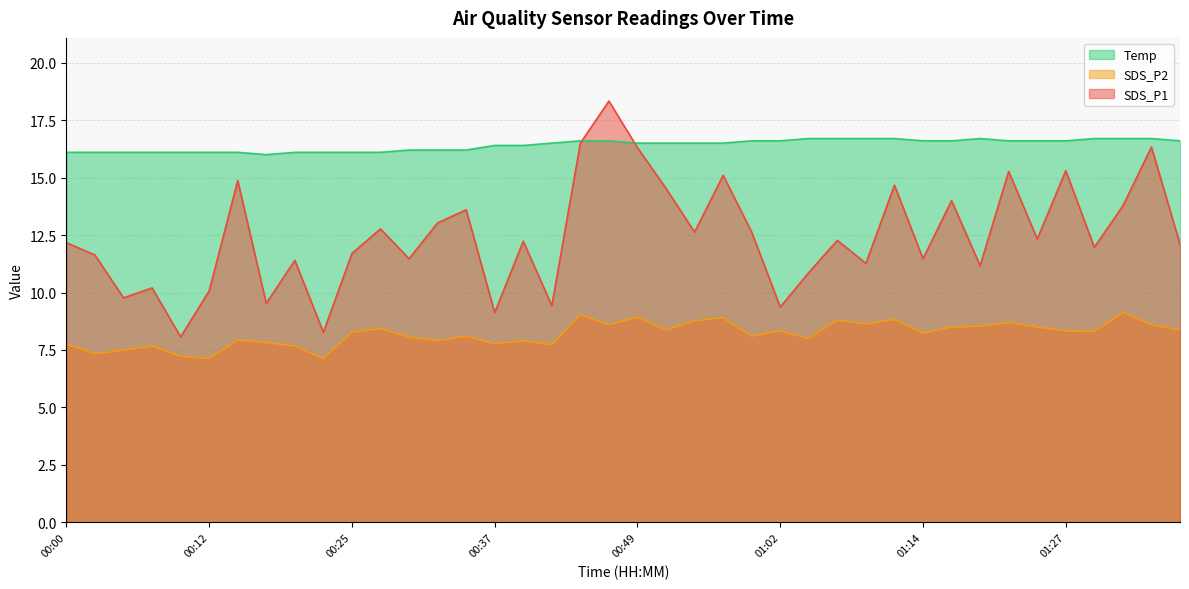

What position from the right is 01:19?

8